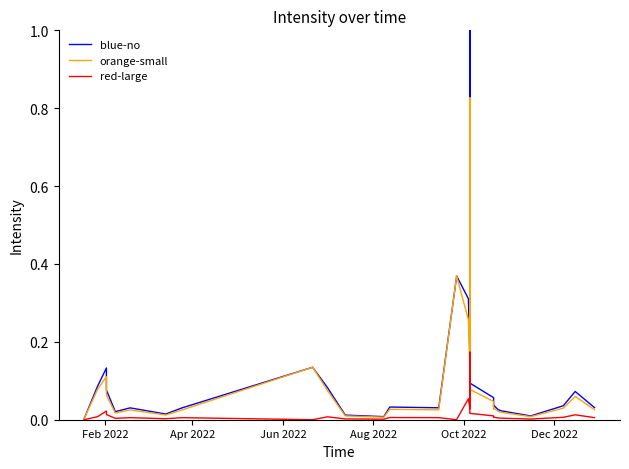

Is the value of blue-no at 10 greater than the value of red-large at 11?

Yes